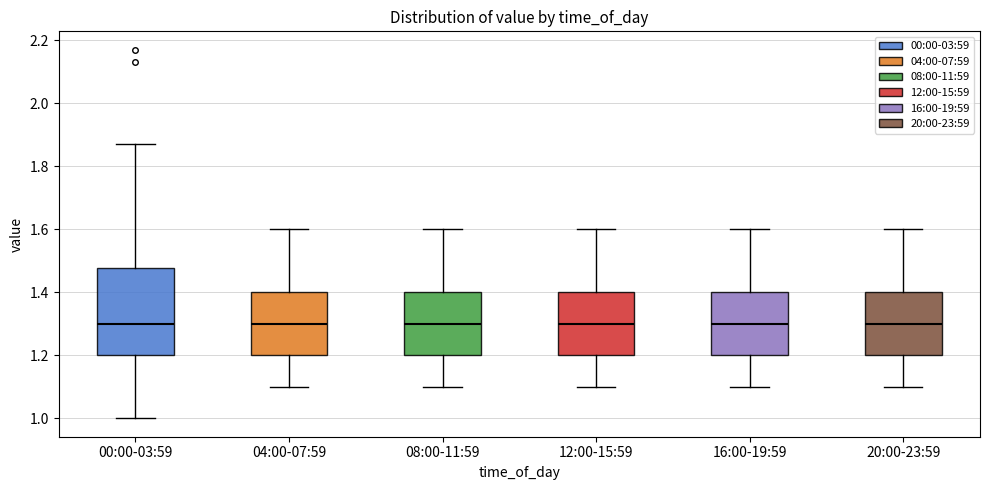

Comparing the boxes themselves (not the whiskers), which one is the tallest?

00:00-03:59